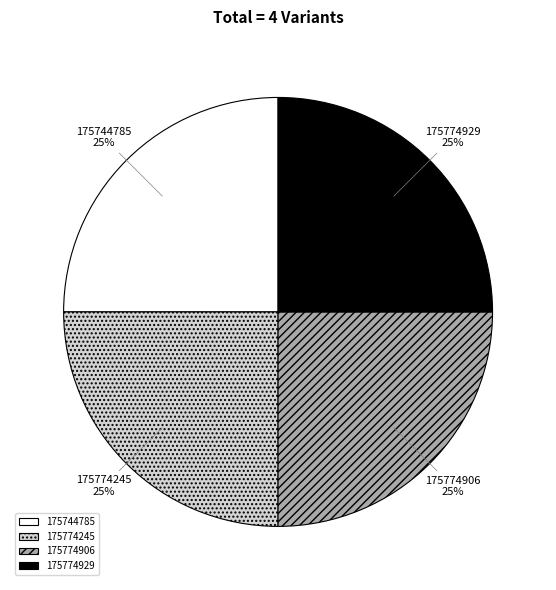

To the nearest percent, what portion does 175744785 represent?

25%